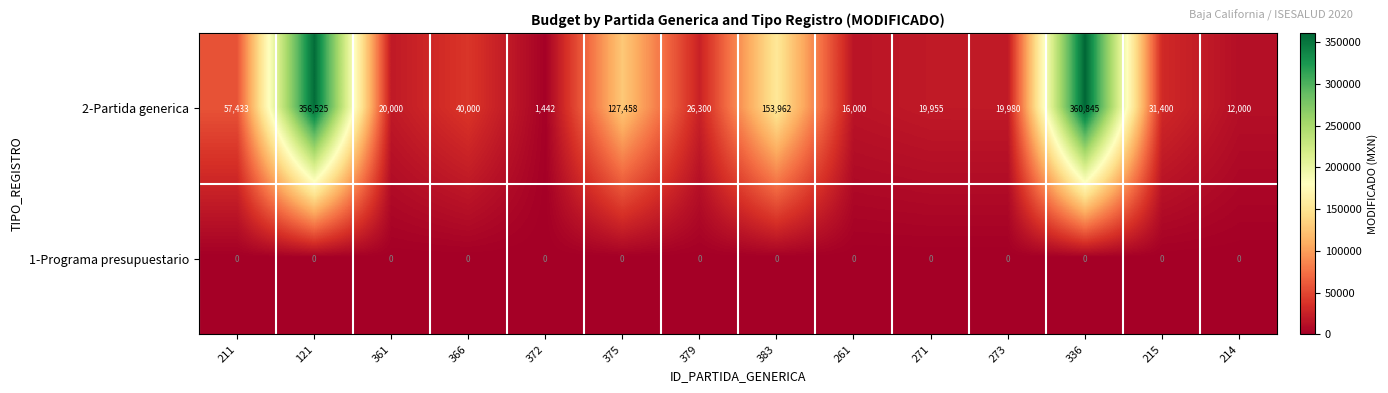

What is the difference between the highest and lowest values at 215?

31400